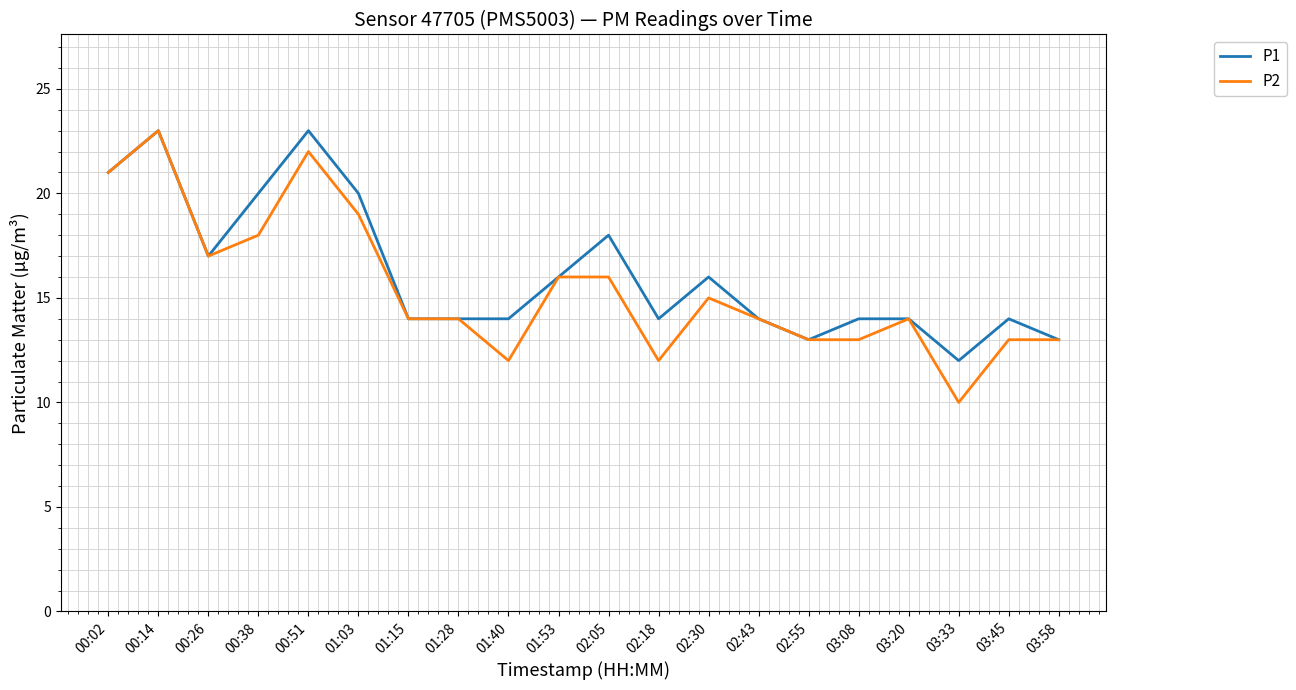

At which category does P1 reach its first local peak?

00:14